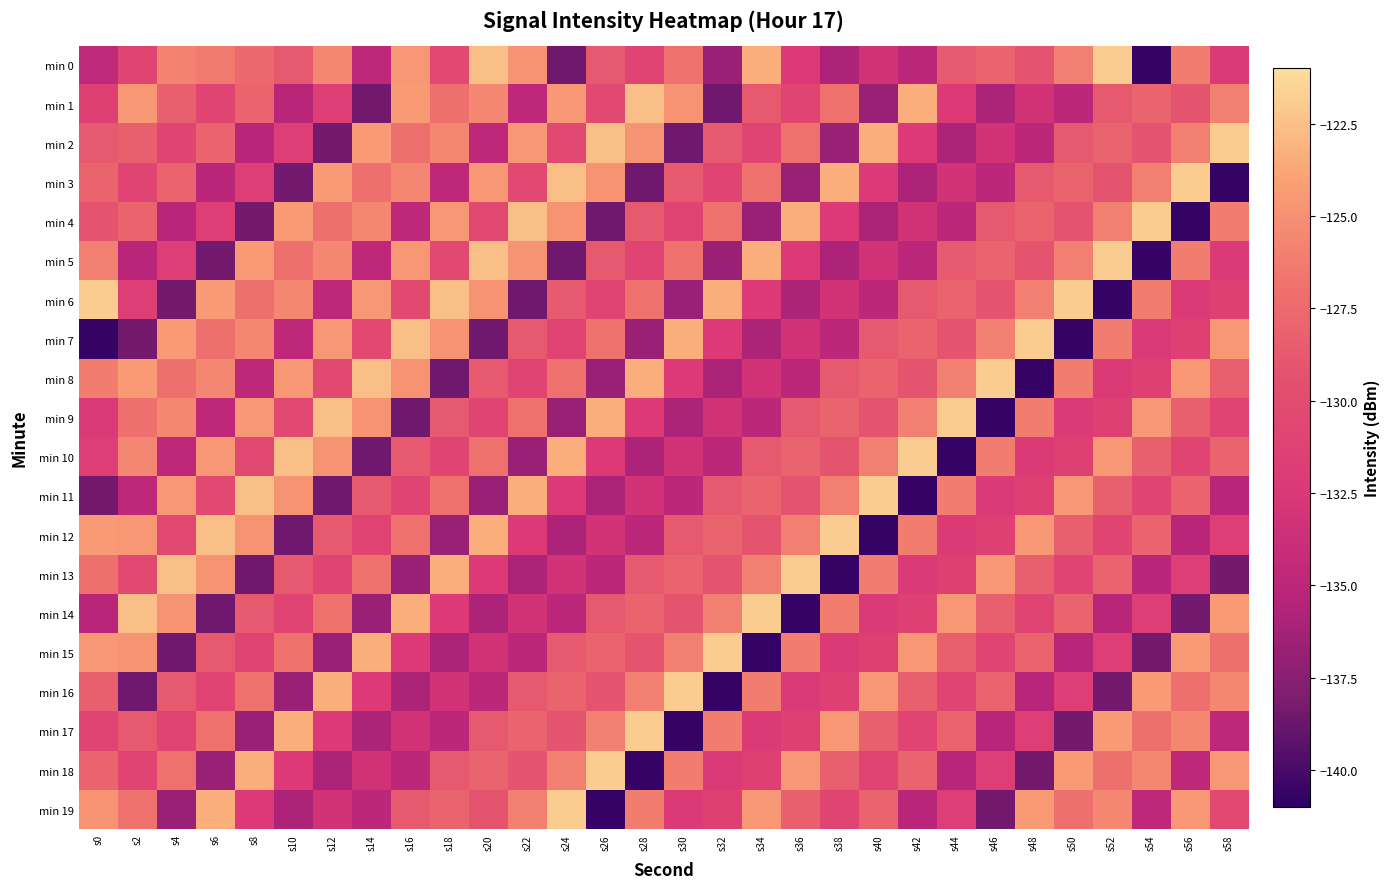

How many categories are shown in the chart?

30